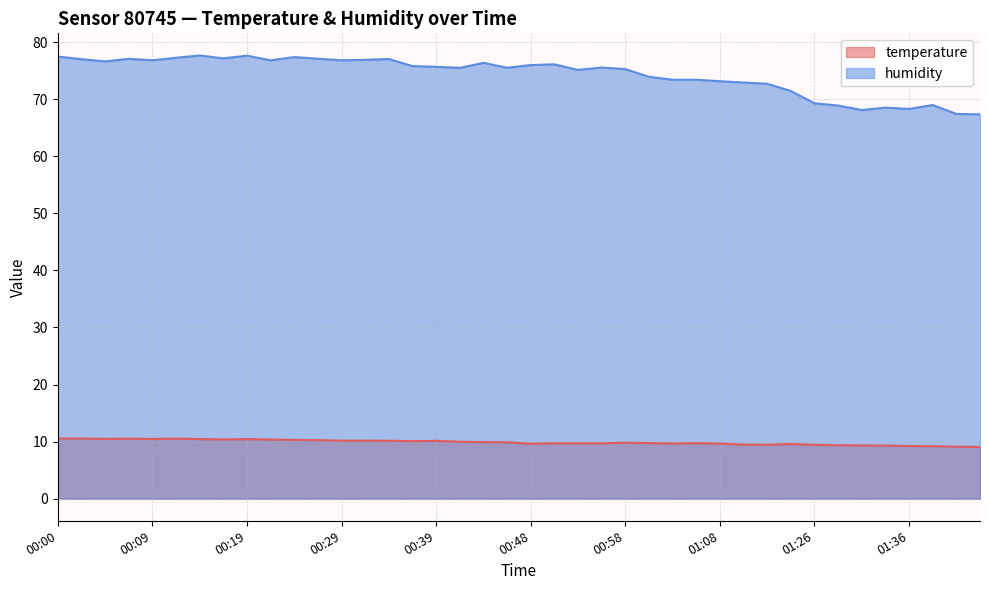

What is the sum of the temperature values at 00:36 and 01:16?

19.5